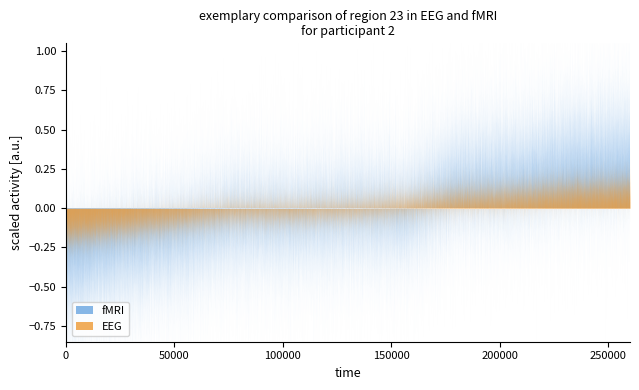

True or false: EEG has more than 2 interior local peaks.

False